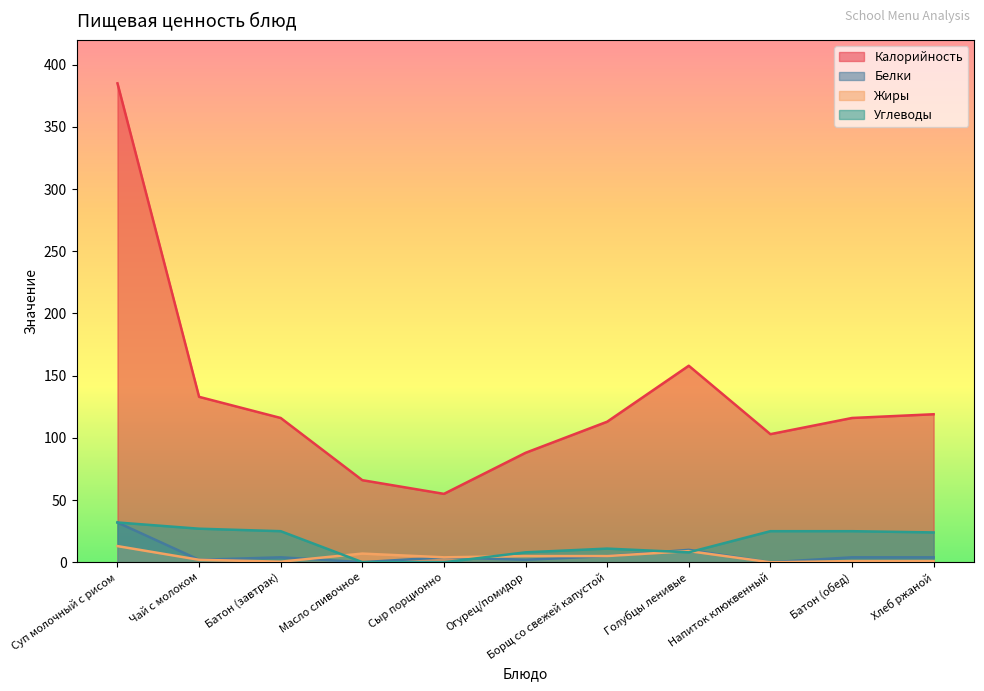

What is the value of the Калорийность point at the 2nd from the left?

133.0